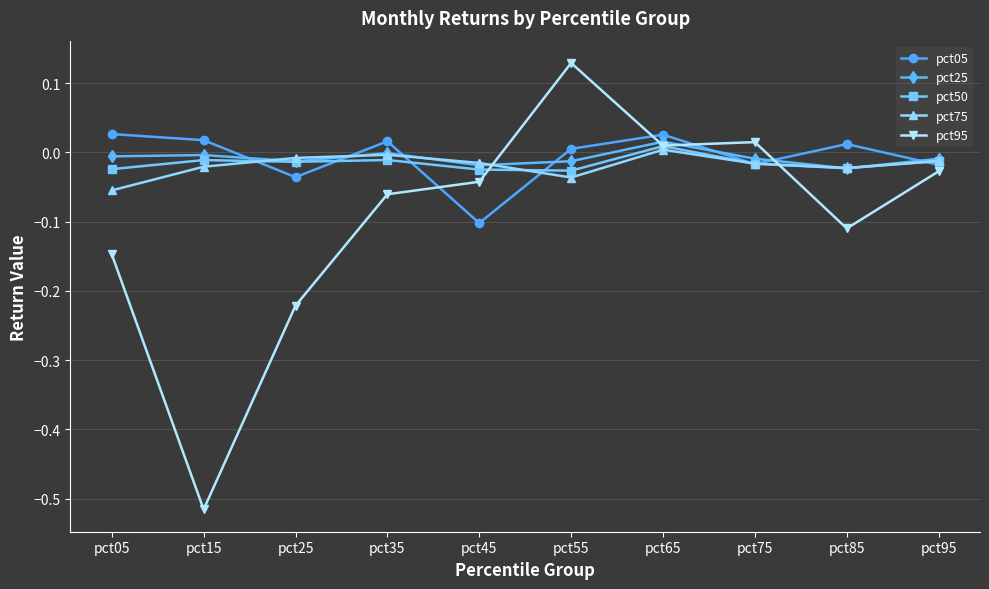

Count the number of categories in the chart.

10